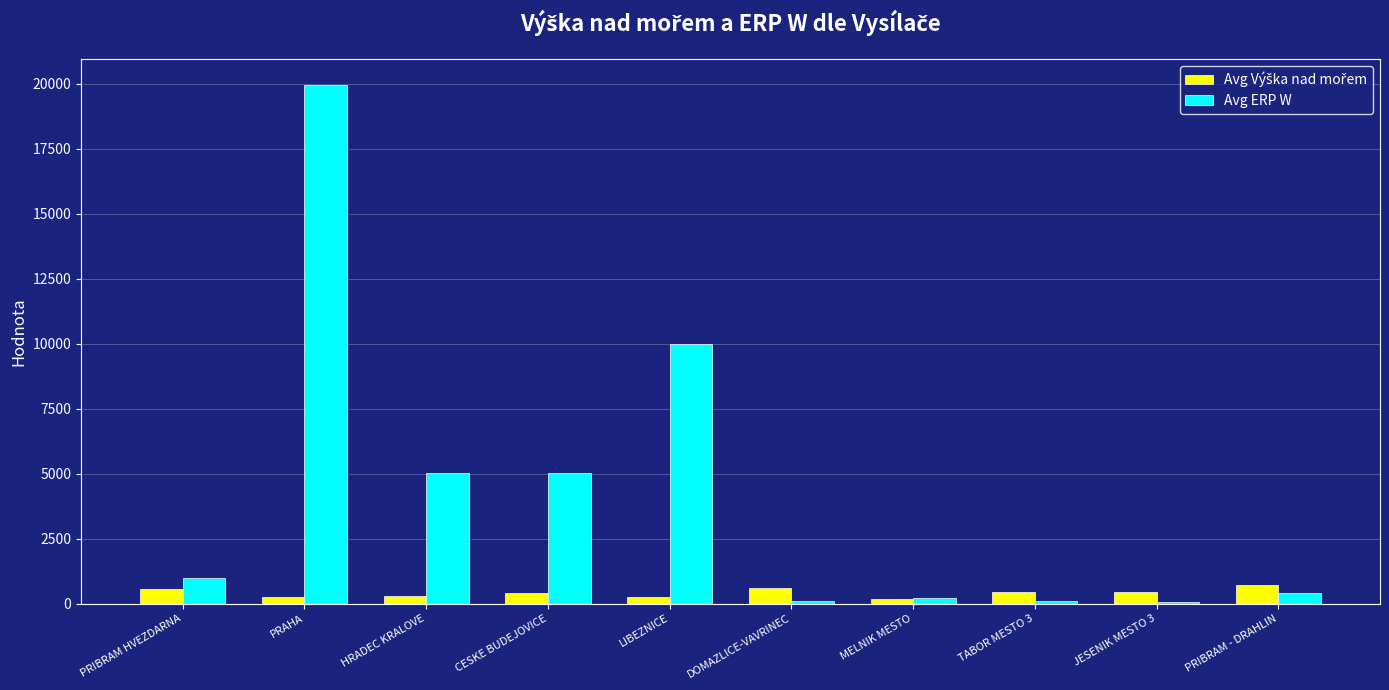

Count the number of data series in this chart.

2